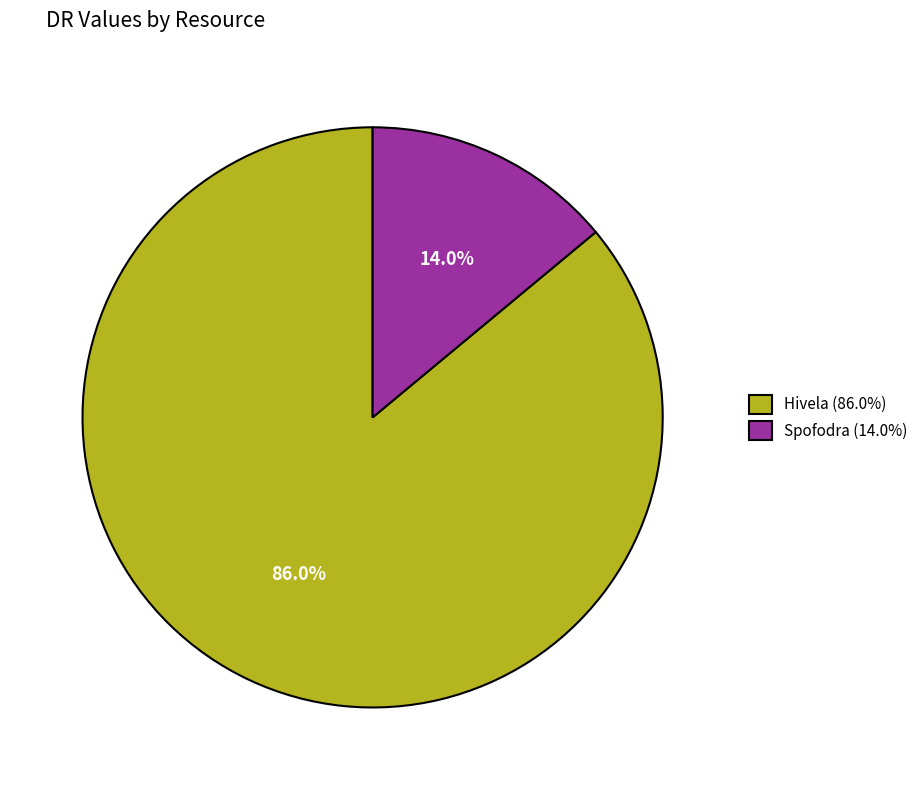

Between Spofodra (14.0%) and Hivela (86.0%), which is larger?

Hivela (86.0%)